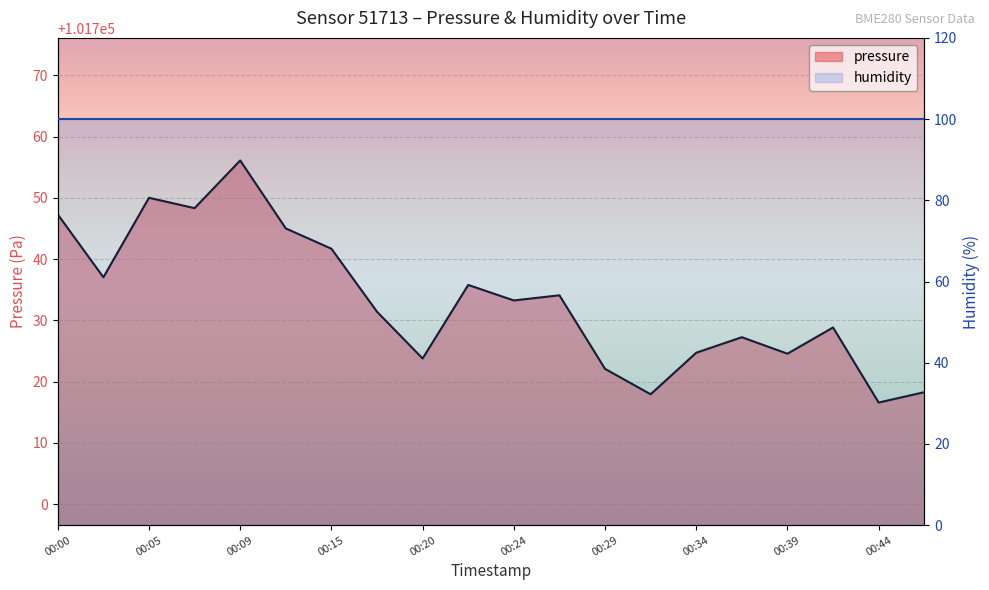

Reading left to right, transcribe all the data shown in this chart.

101747.3	101737.0	101750.0	101748.3	101756.1	101745.0	101741.7	101731.4	101723.8	101735.8	101733.2	101734.1	101722.1	101717.9	101724.7	101727.2	101724.6	101728.8	101716.6	101718.3